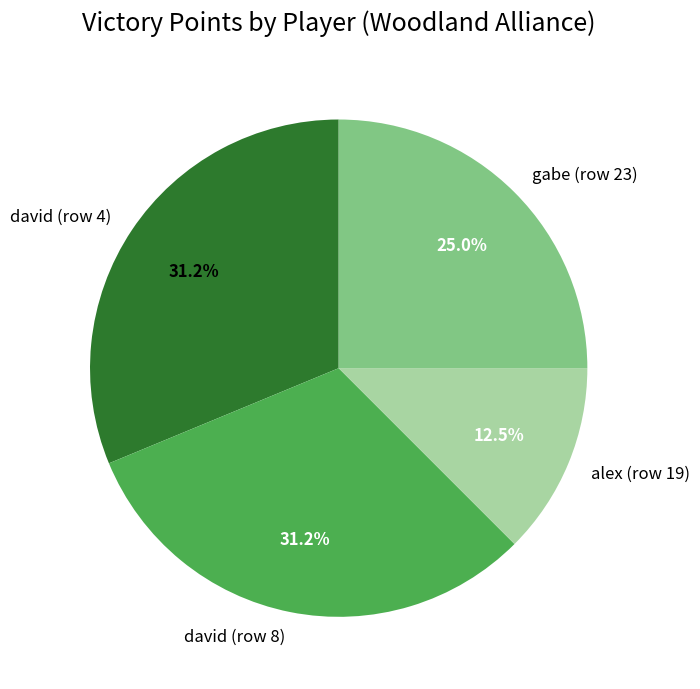

What is the smallest slice in the pie chart?

alex (row 19)